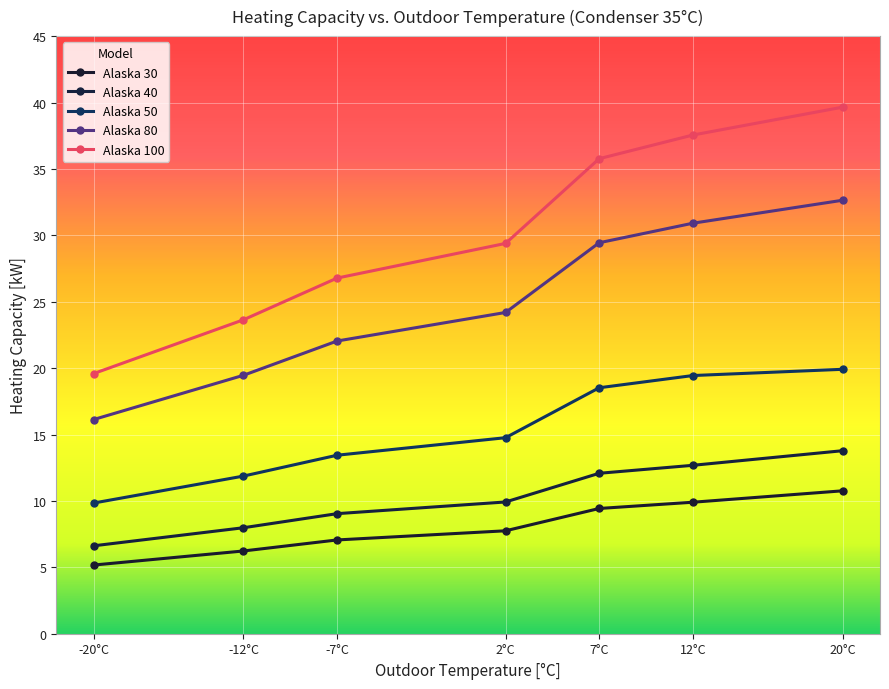

True or false: Alaska 40 and Alaska 30 cross at least once.

False